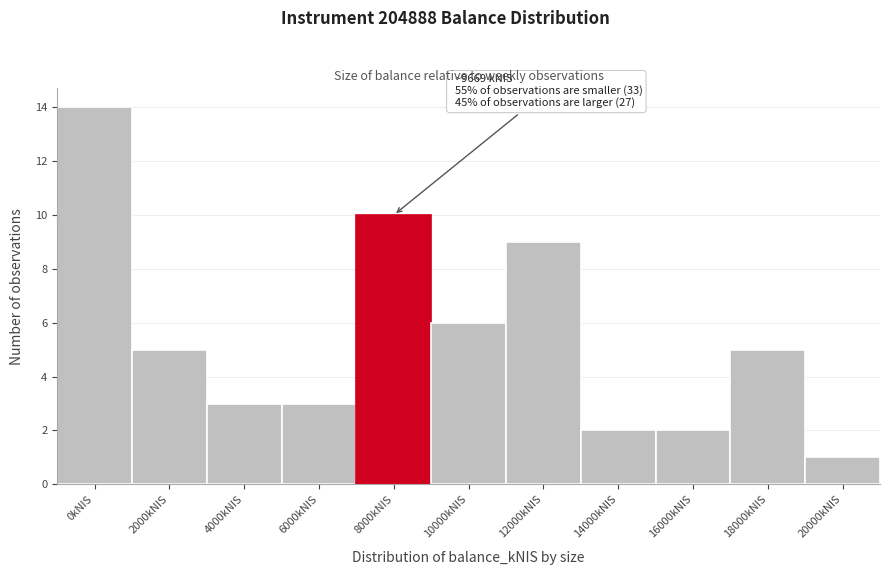

Reading left to right, extract all data points from this chart.

14	5	3	3	10	6	9	2	2	5	1